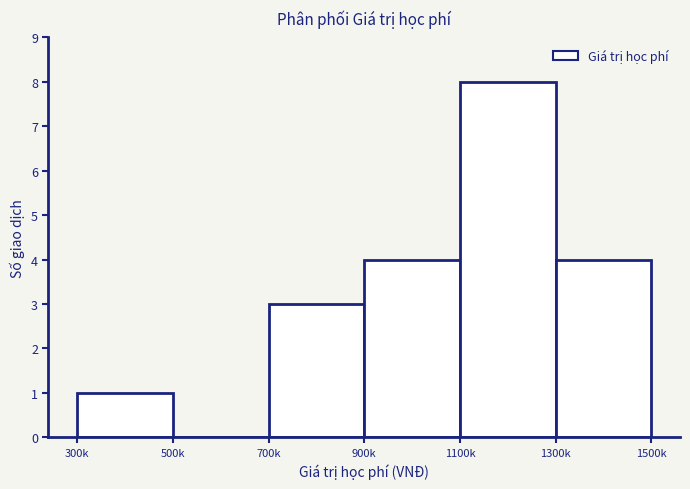

Reading left to right, what are all the values shown in this chart?

300k=1	500k=0	700k=3	900k=4	1100k=8	1300k=4